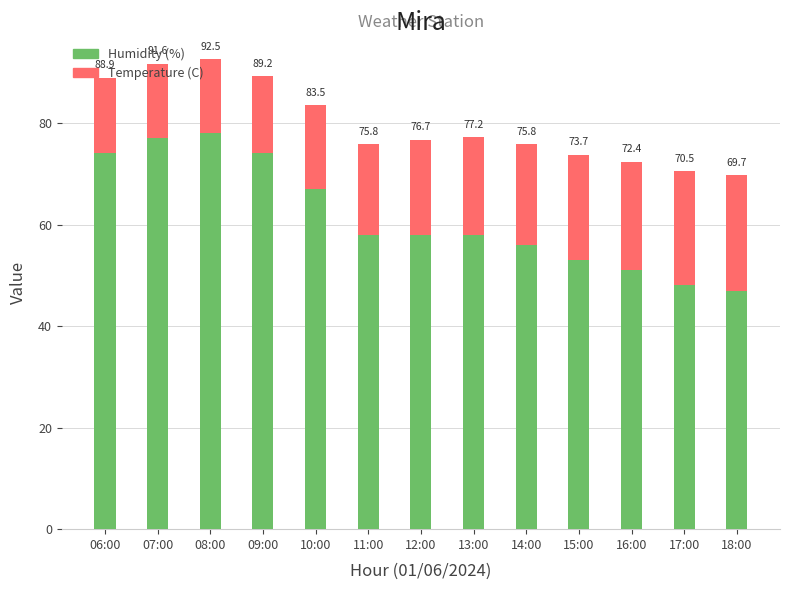

What are all the series names shown in the legend?

Humidity (%), Temperature (C)